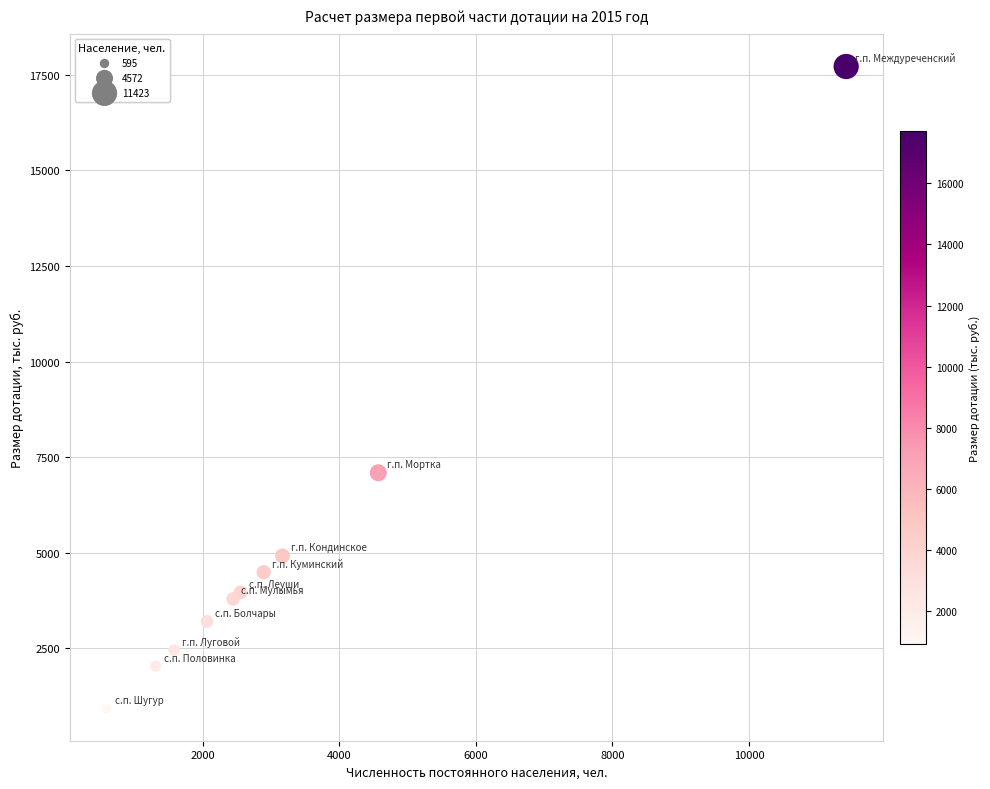

What Y value in the scatter plot is closest to 9318?

7090.2